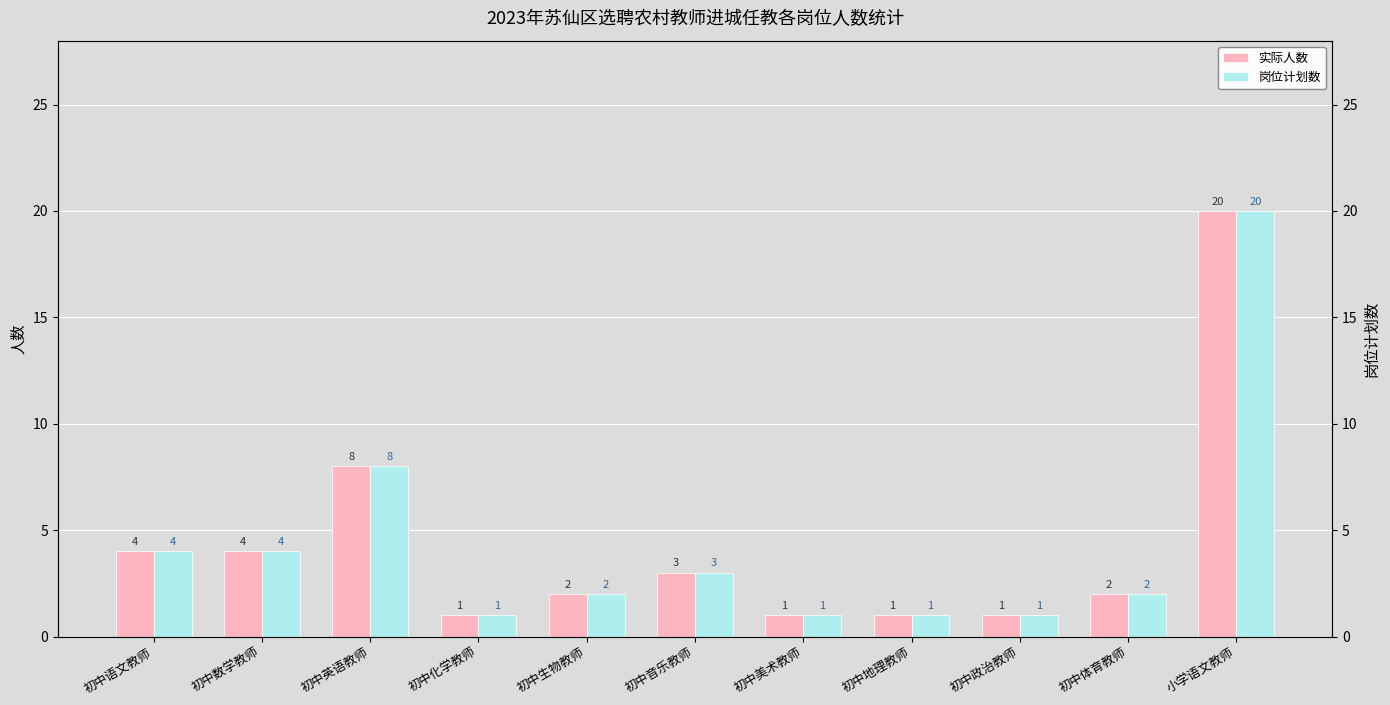

Which category has the lowest value in the 岗位计划数 series?

初中化学教师